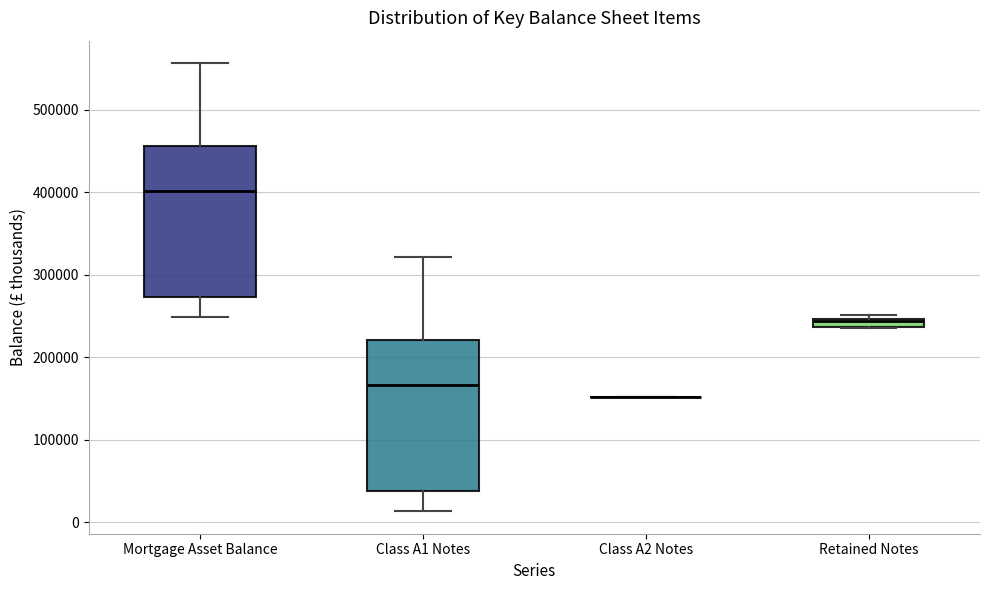

Where is the upper edge of the box for Mortgage Asset Balance on the y-axis? The values are not printed on the chart, so give them approximately, as read against the axis.

460000